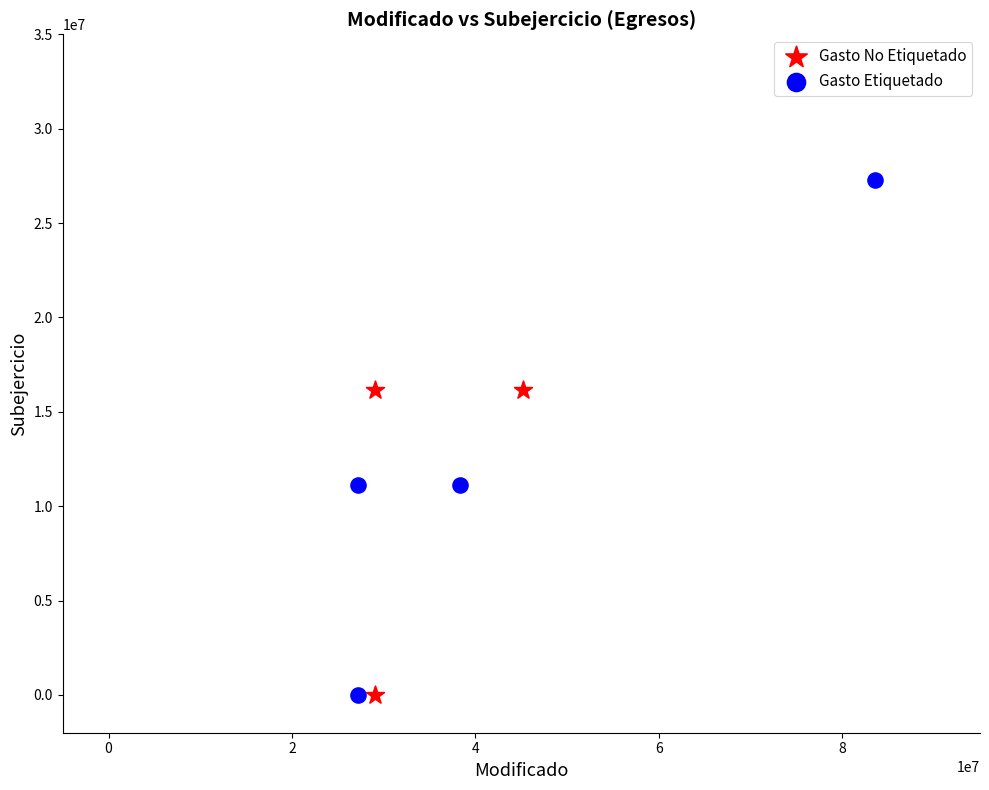

What are all the series names shown in the legend?

Gasto No Etiquetado, Gasto Etiquetado